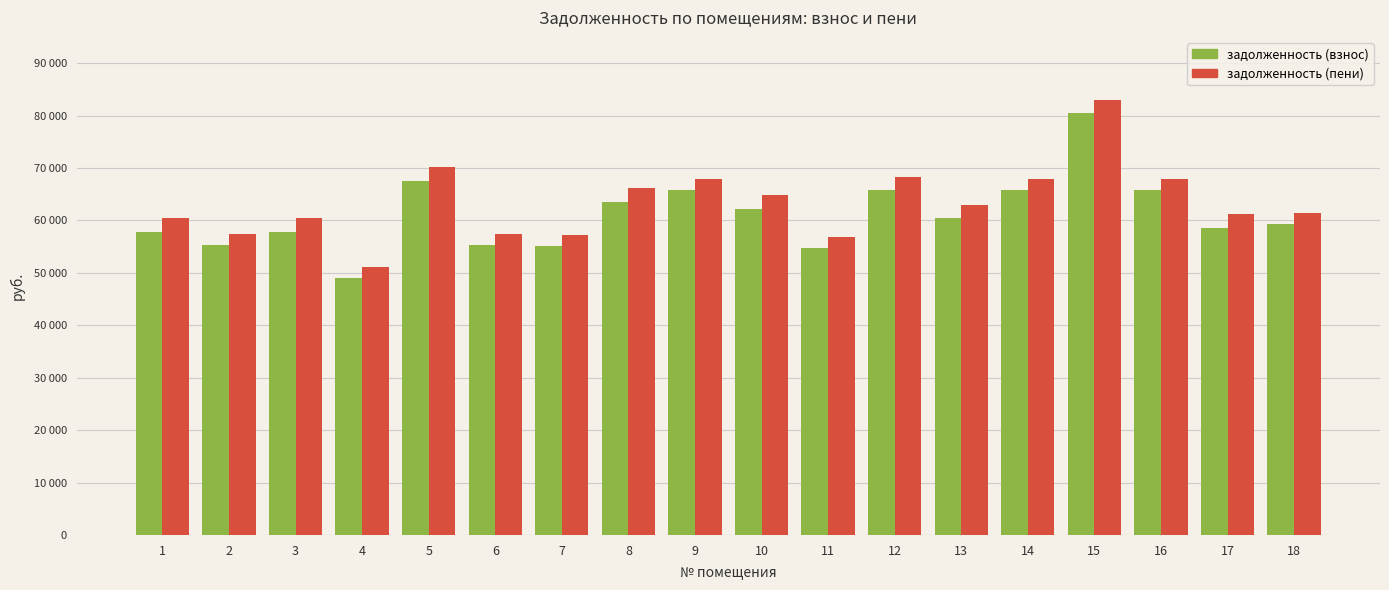

The value of задолженность (пени) at 8 is 38712.9. True or false?

False